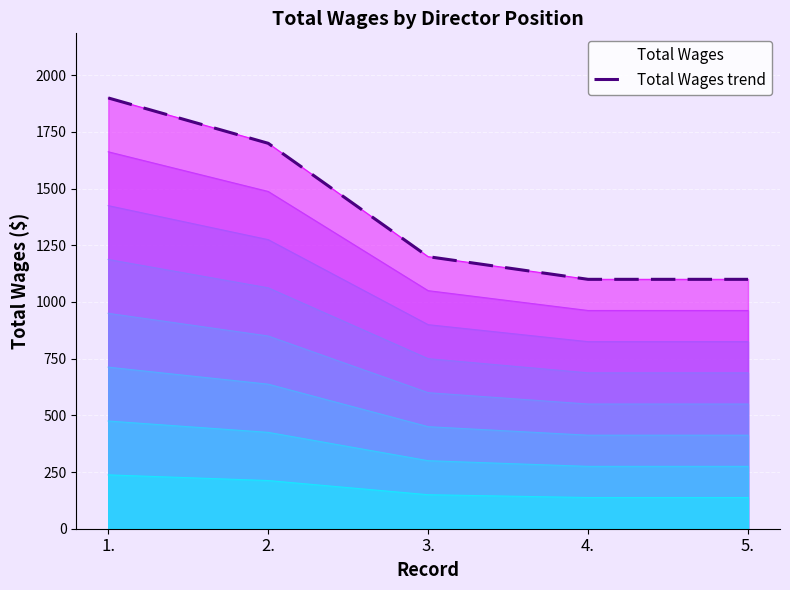

The chart shows a value of 1200 at 3.. True or false?

True